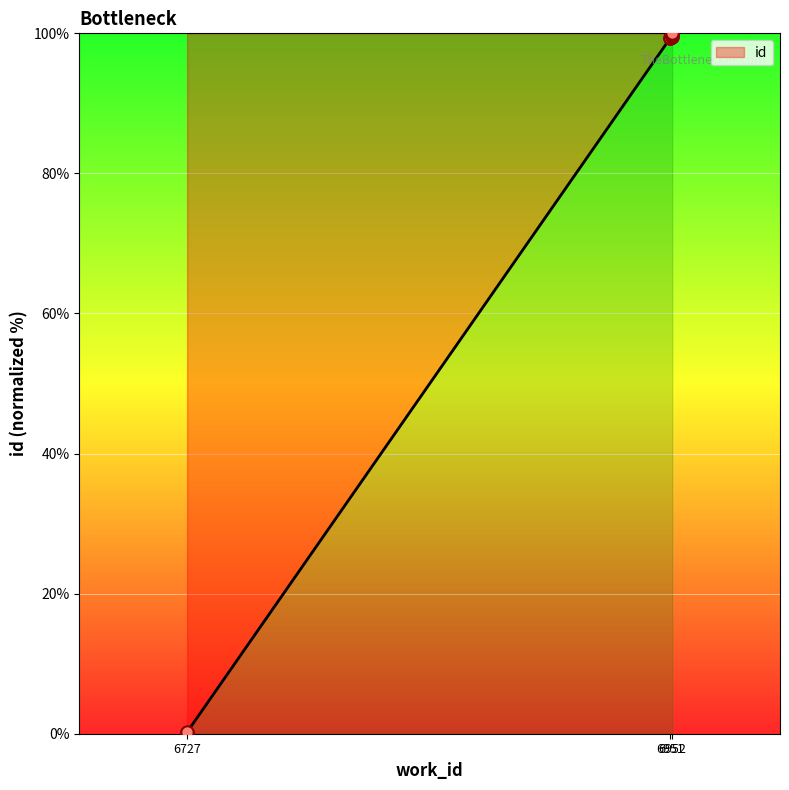

Approximately how many times larger is the value at 6952 compared to 6952?

1.0